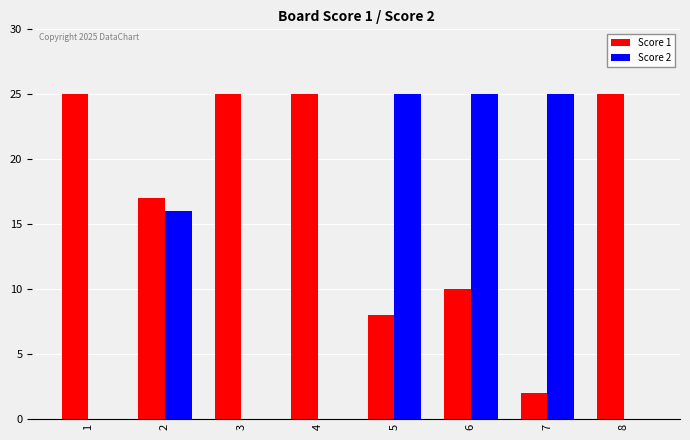

How many groups of bars are there?

8